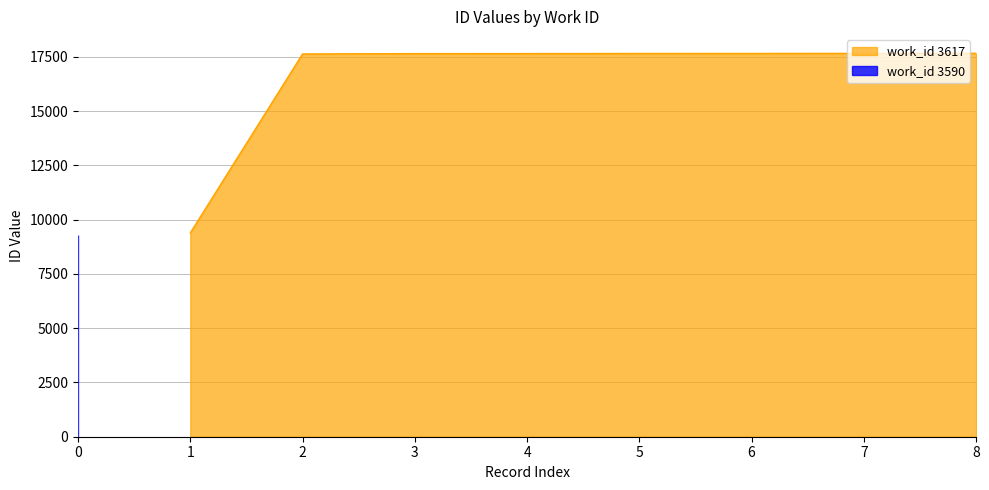

What is the difference between the second highest and second lowest values?

28